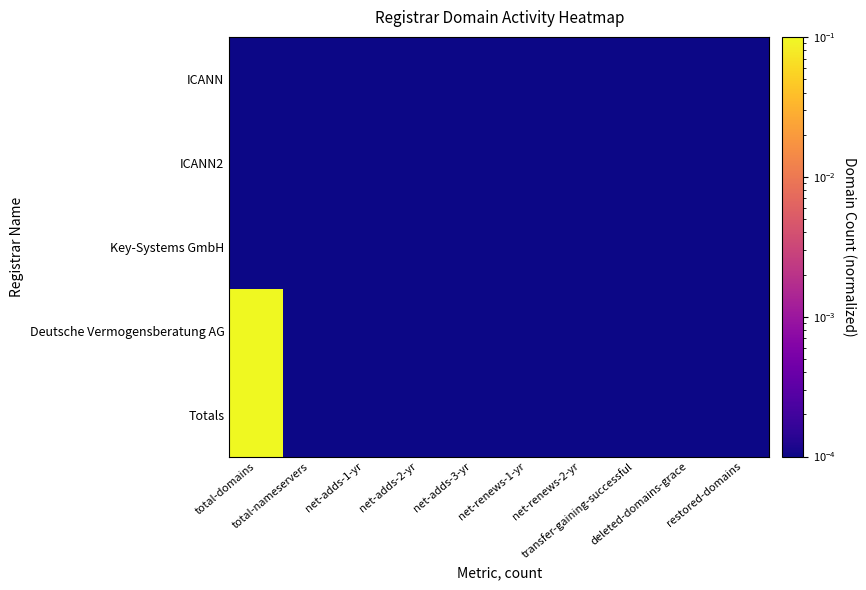

Between total-nameservers and net-adds-1-yr, which series saw the biggest shift?

ICANN